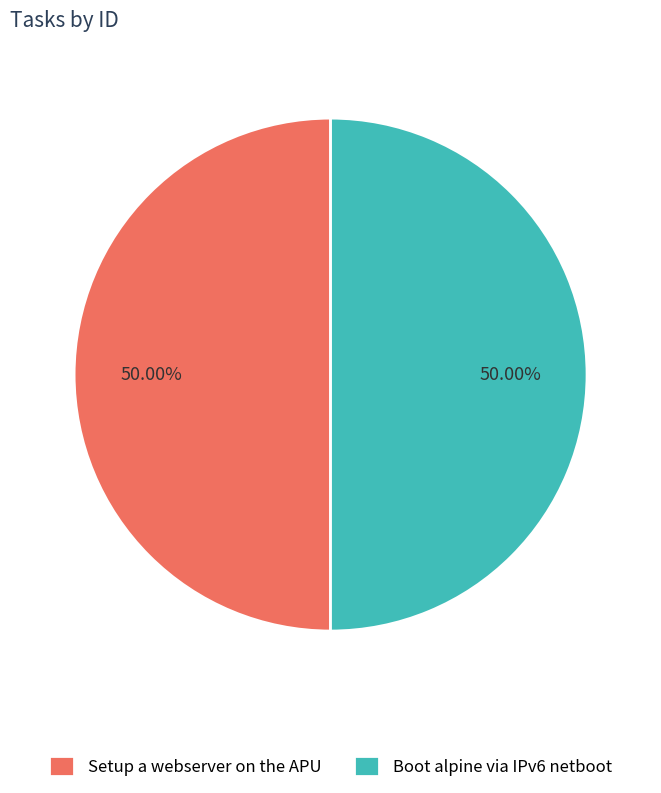

To the nearest percent, what portion does Boot alpine via IPv6 netboot represent?

50%